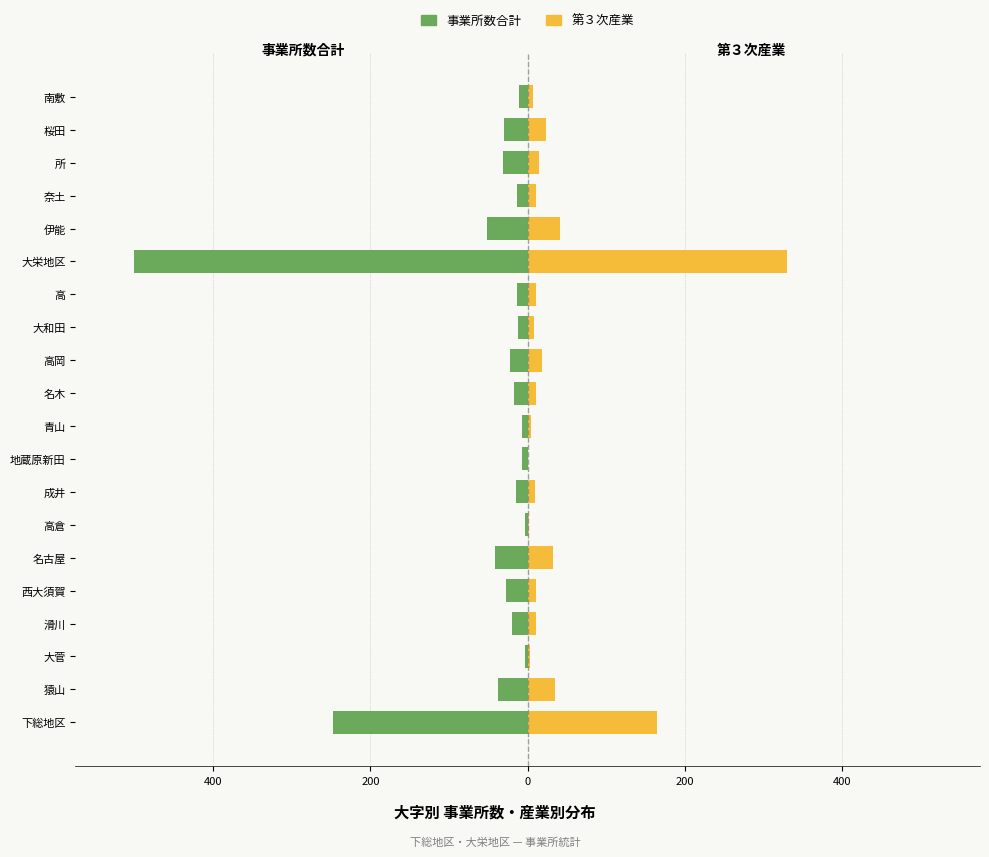

What is the difference between the maximum and minimum values in the 第３次産業 series?

329